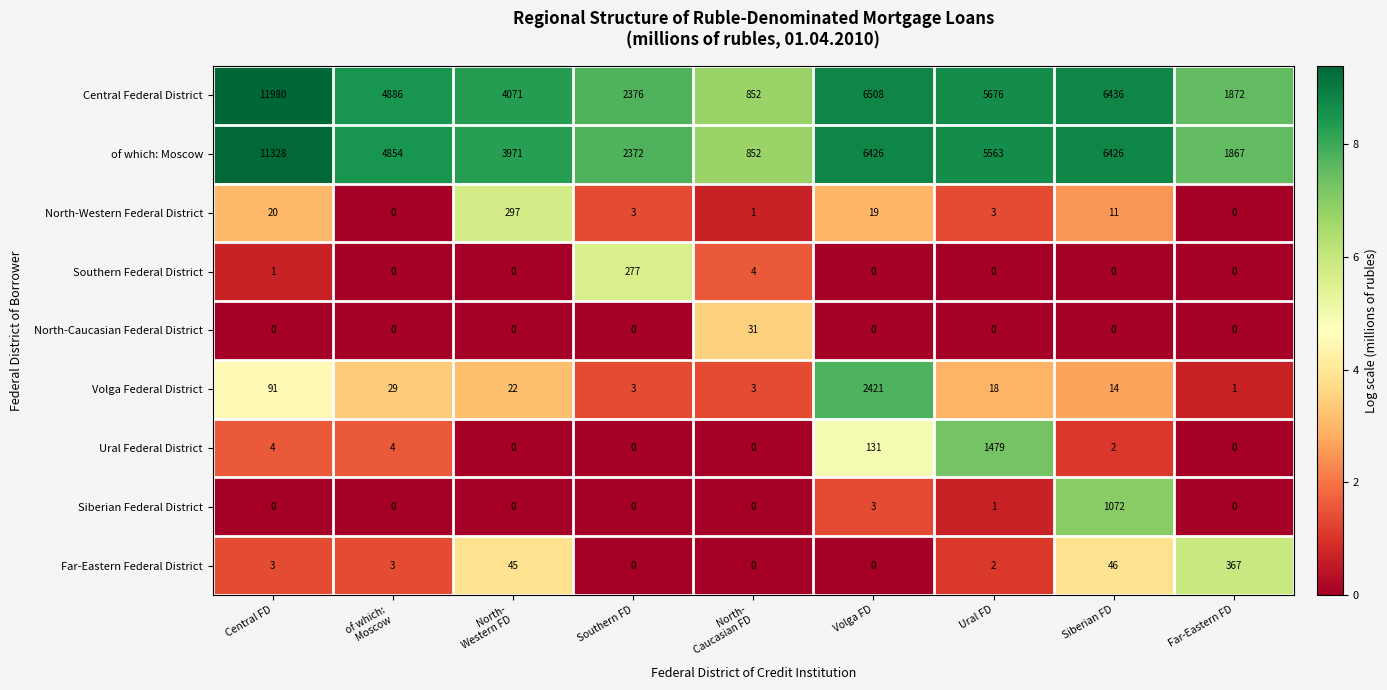

Which series has the largest total across all categories?

Central Federal District